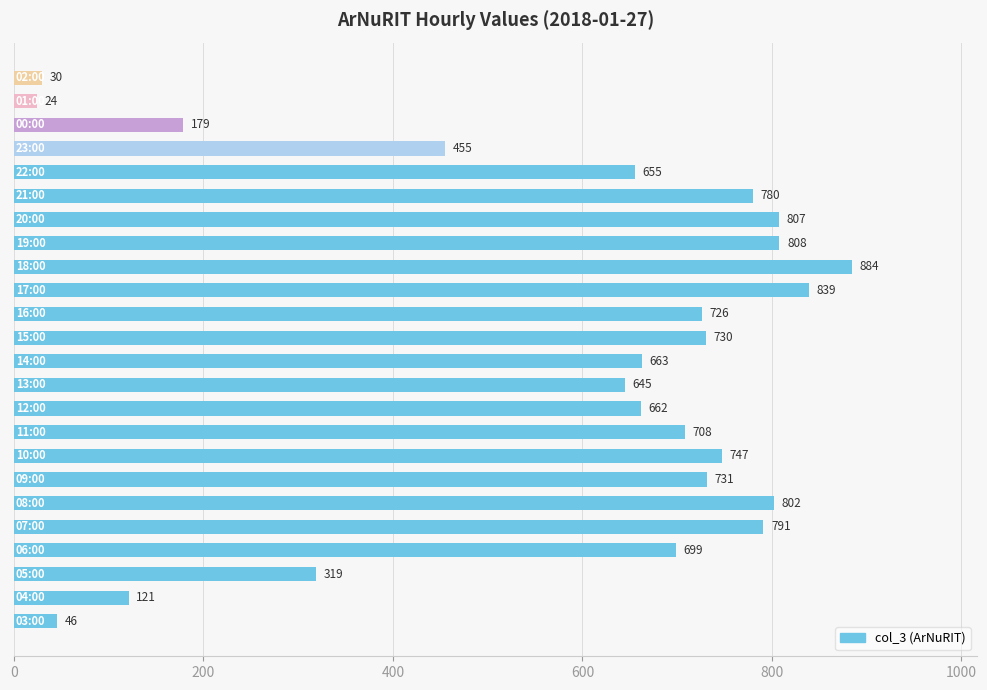

What is the maximum value shown in the chart?

884